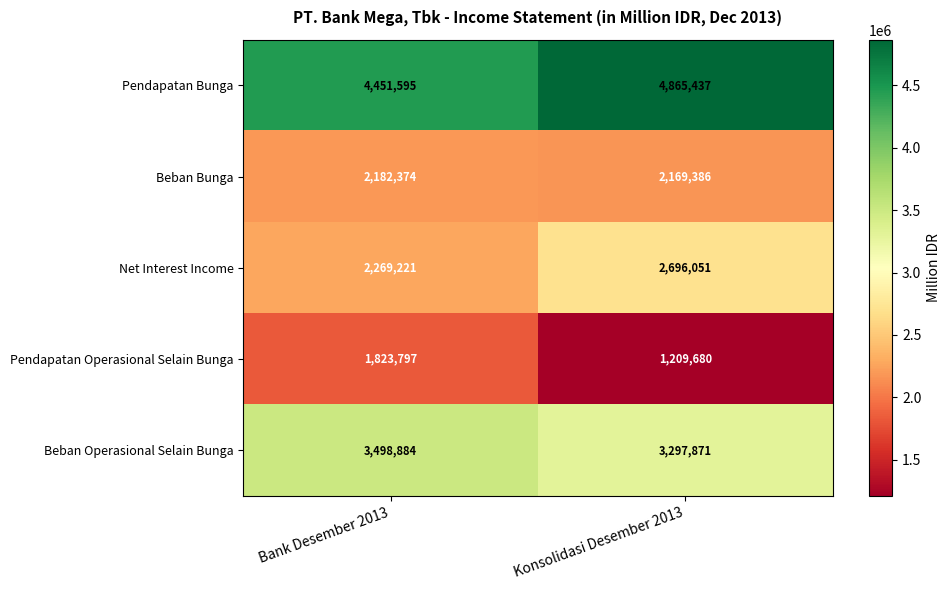

What is the total value across all series at Konsolidasi Desember 2013?

14238425